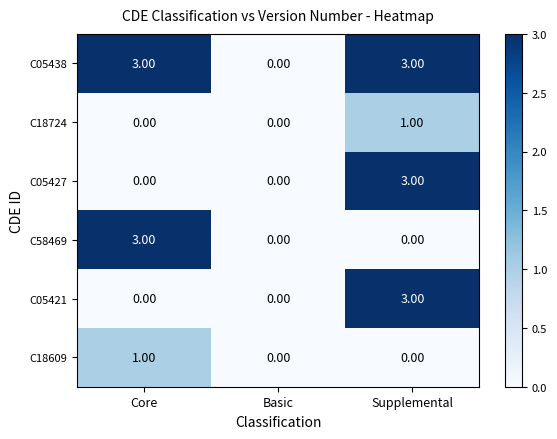

At which label does C18609 reach its peak?

Core